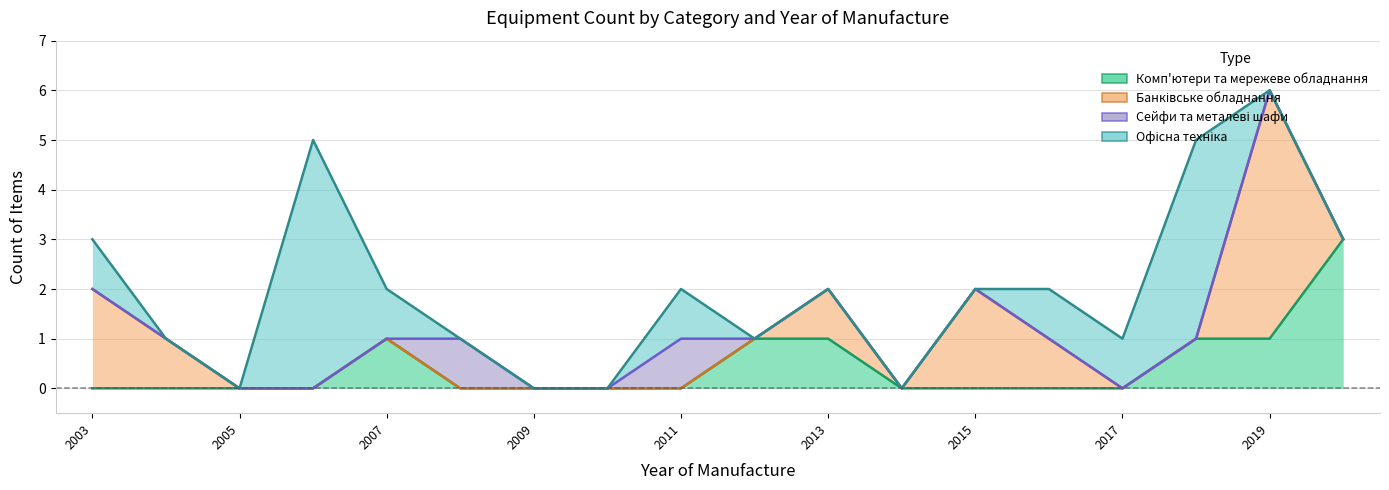

Does the chart have visible grid lines?

Yes